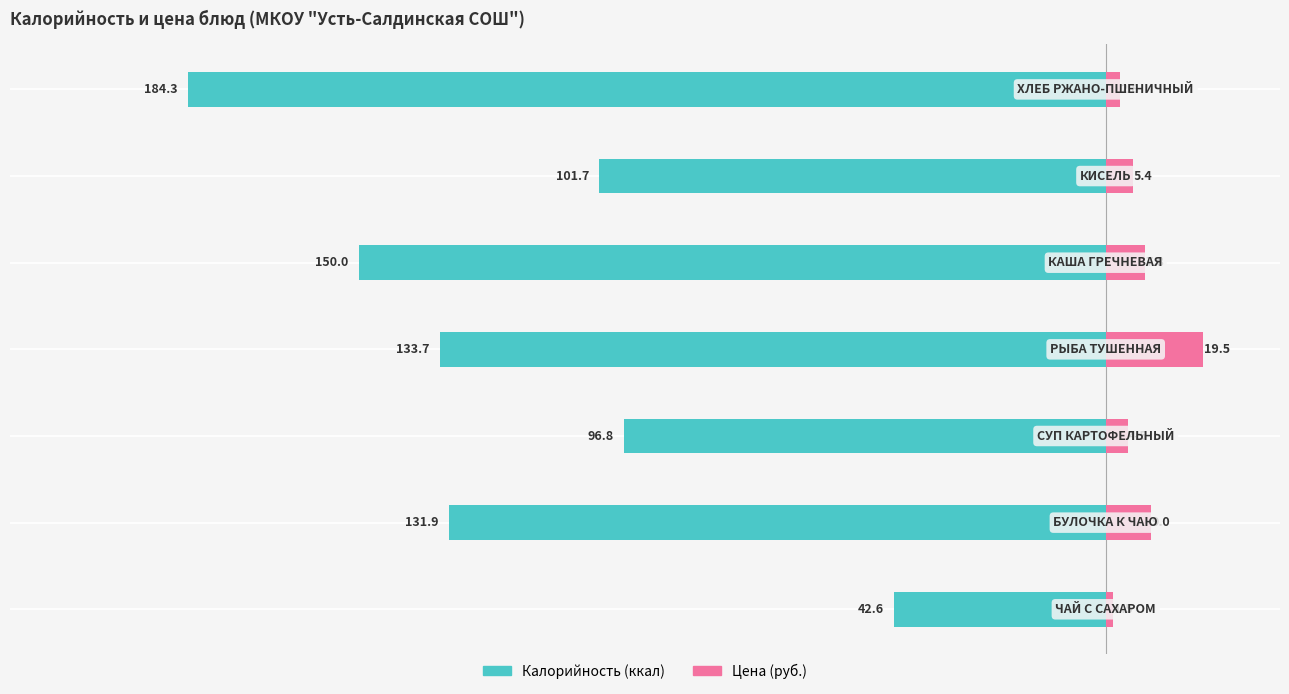

How many data points in Цена (руб.) are above 5?

4